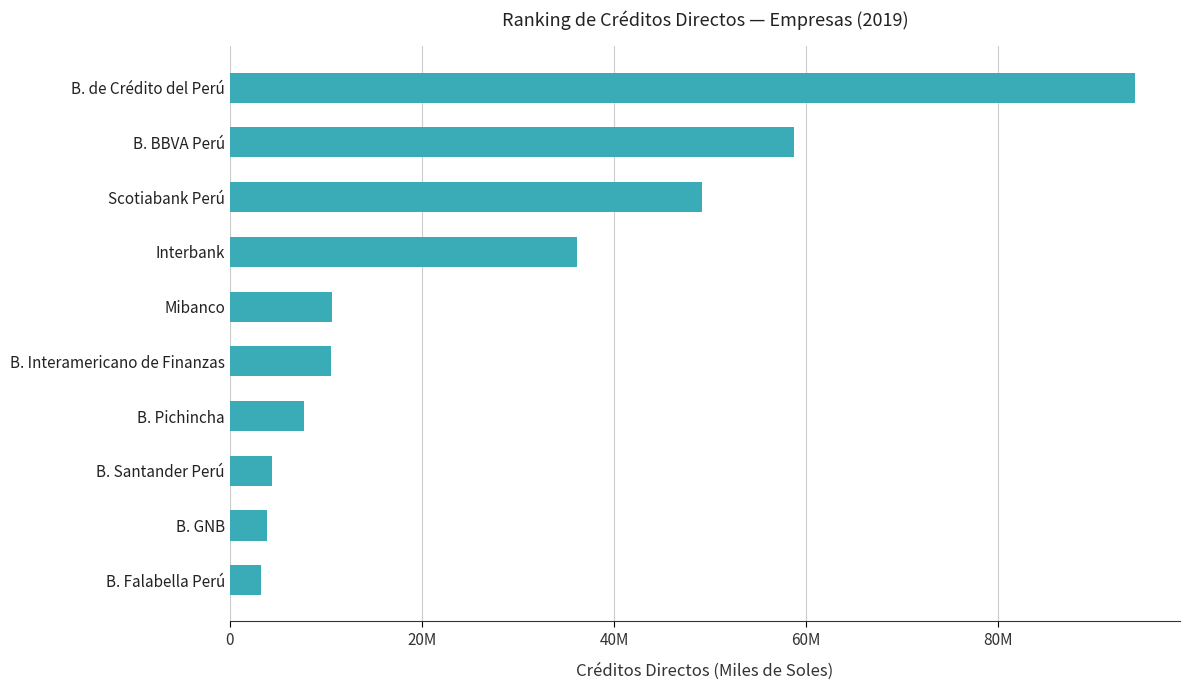

Does the chart contain any negative values?

No